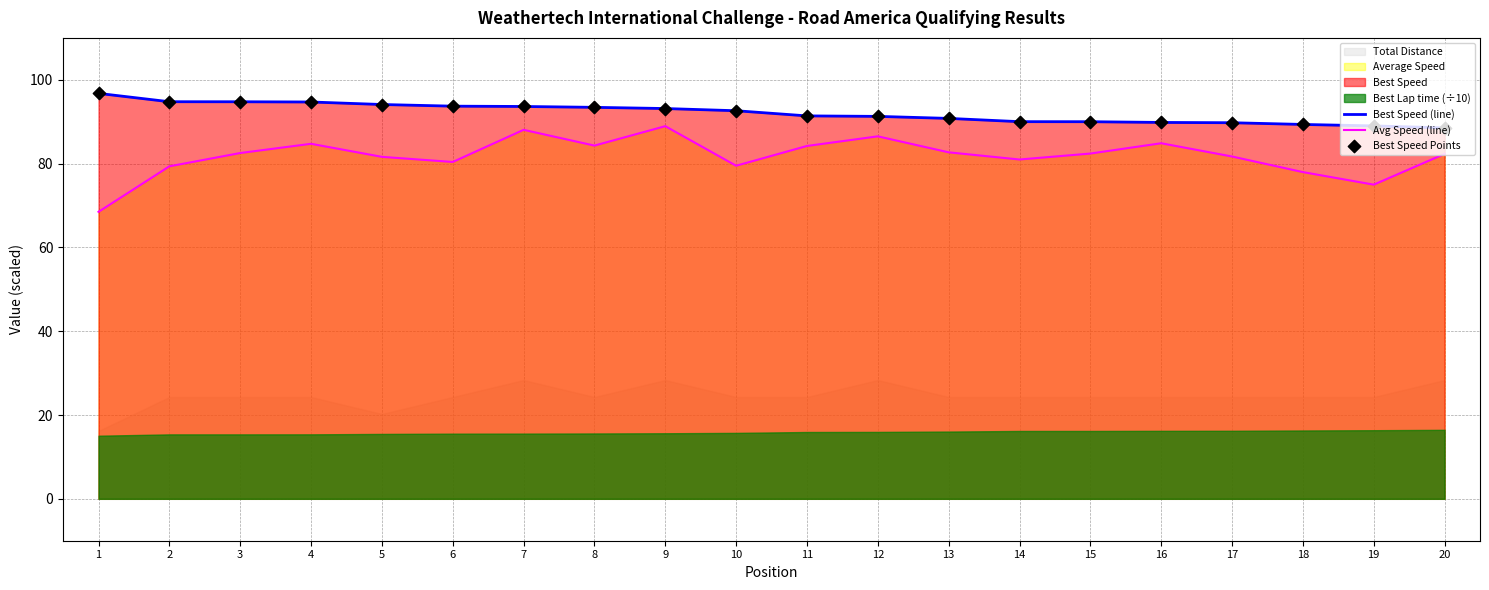

At how many categories does at least one series exceed 96?

1